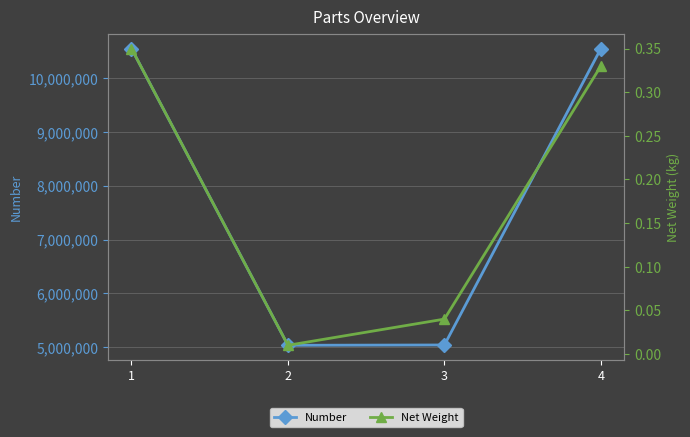

Reading left to right, transcribe all the data shown in this chart.

Number: 1=10550324.0	2=5034117.0	3=5040040.0	4=10550323.0
Net Weight: 1=0.3	2=0.0	3=0.0	4=0.3